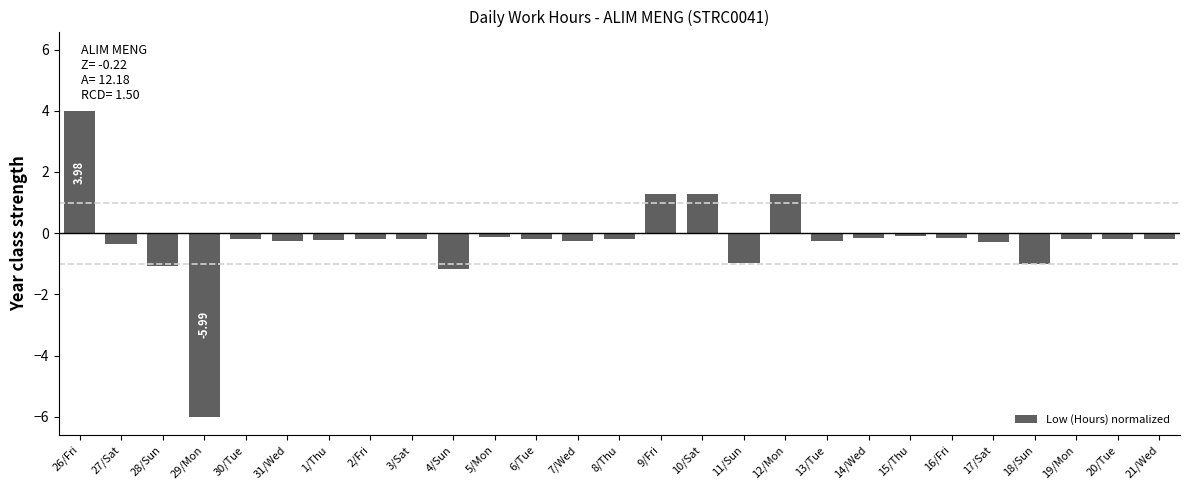

What is the difference between the maximum and minimum values?

10.0